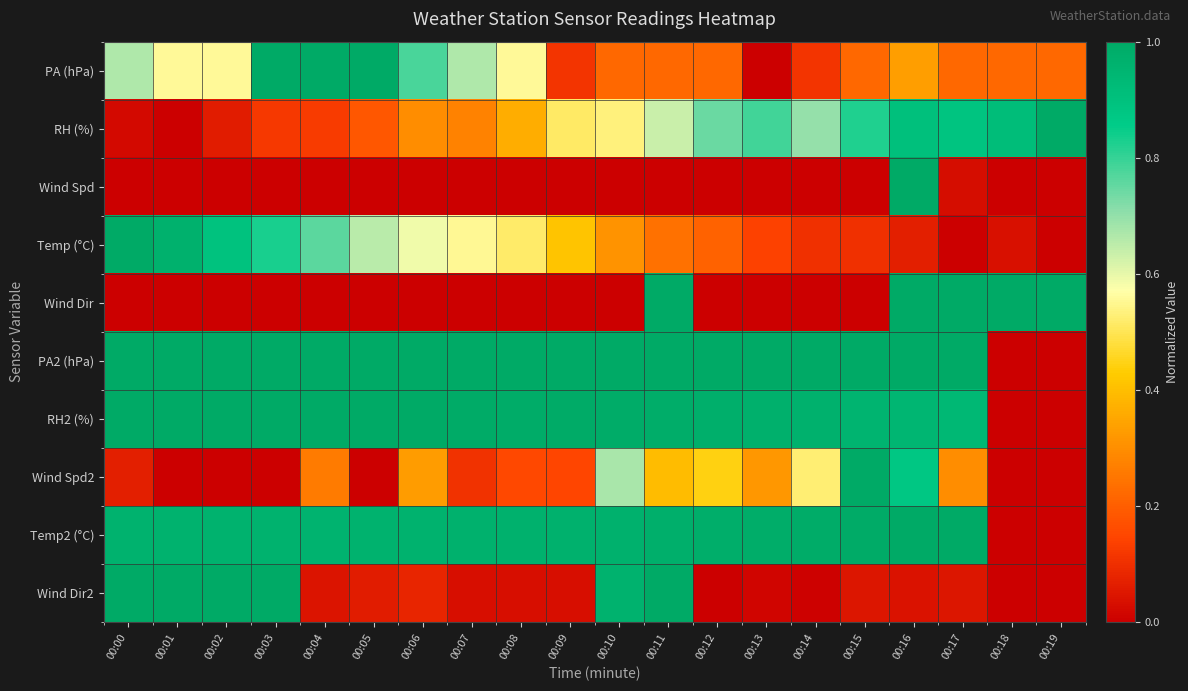

What is the maximum value shown in the chart?

1.0